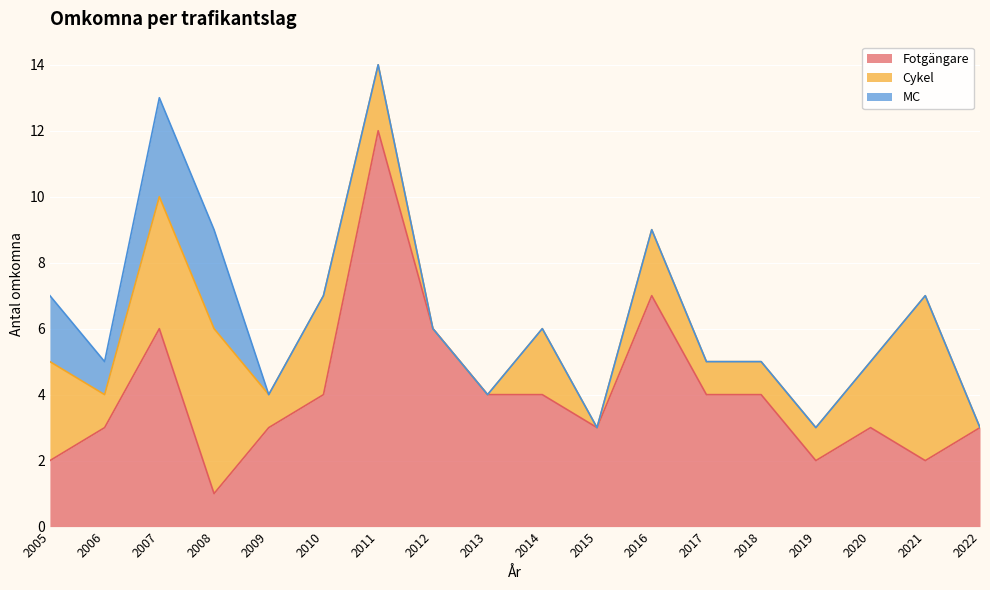

How many intersections are there between Cykel and Fotgängare?

5